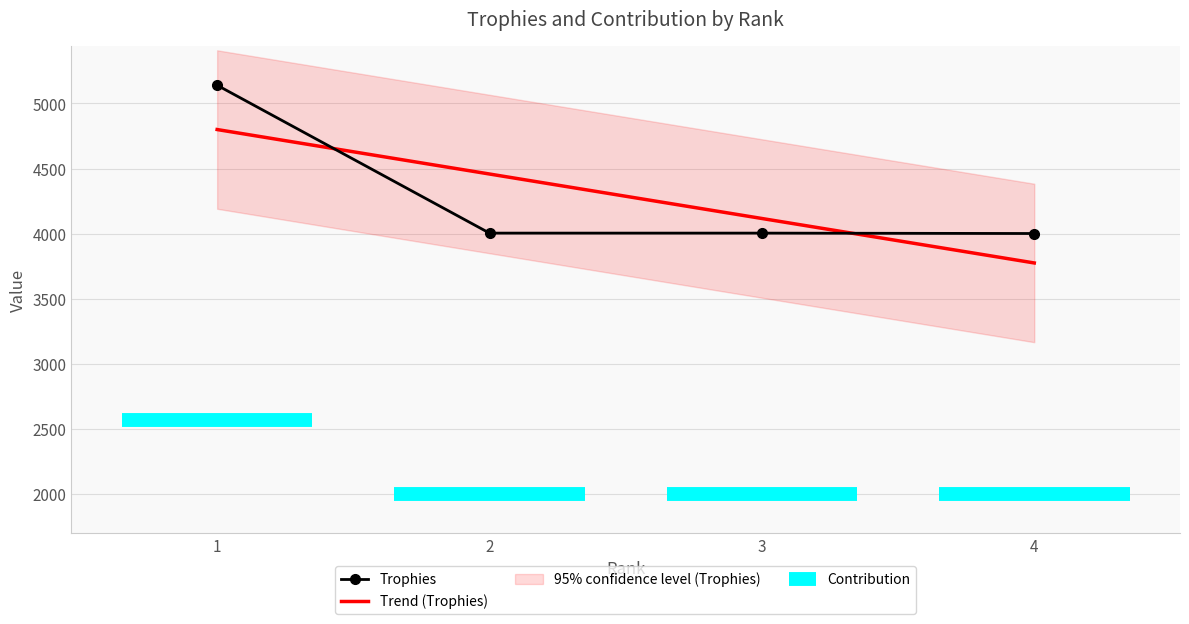

Between 2 and 4, which is larger?

2